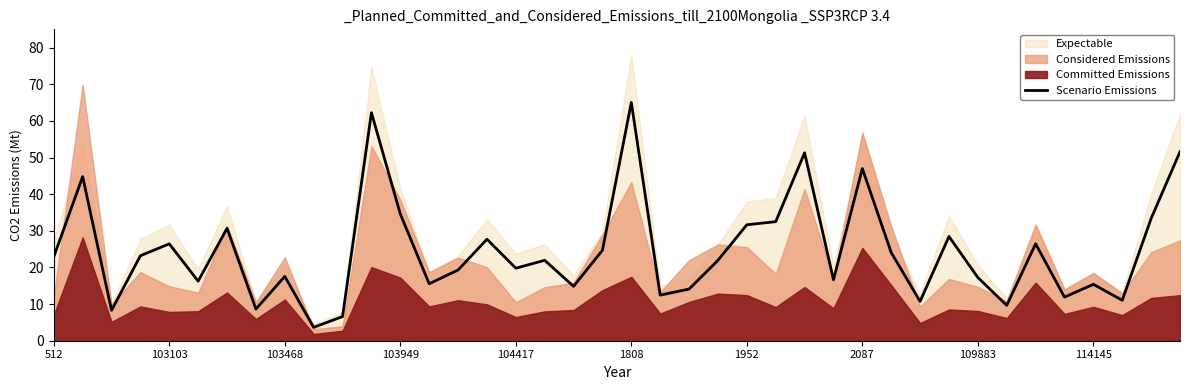

The value of Scenario Emissions at 103103 is 37.5. True or false?

False